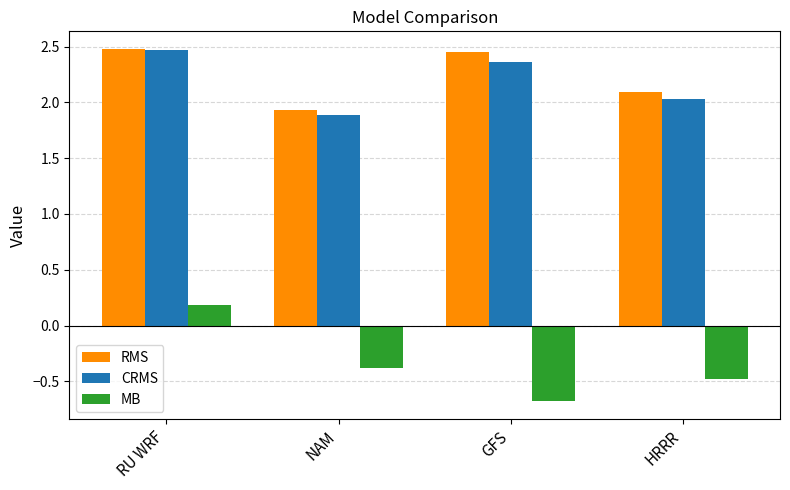

What is the difference between the highest and lowest values at HRRR?

2.6